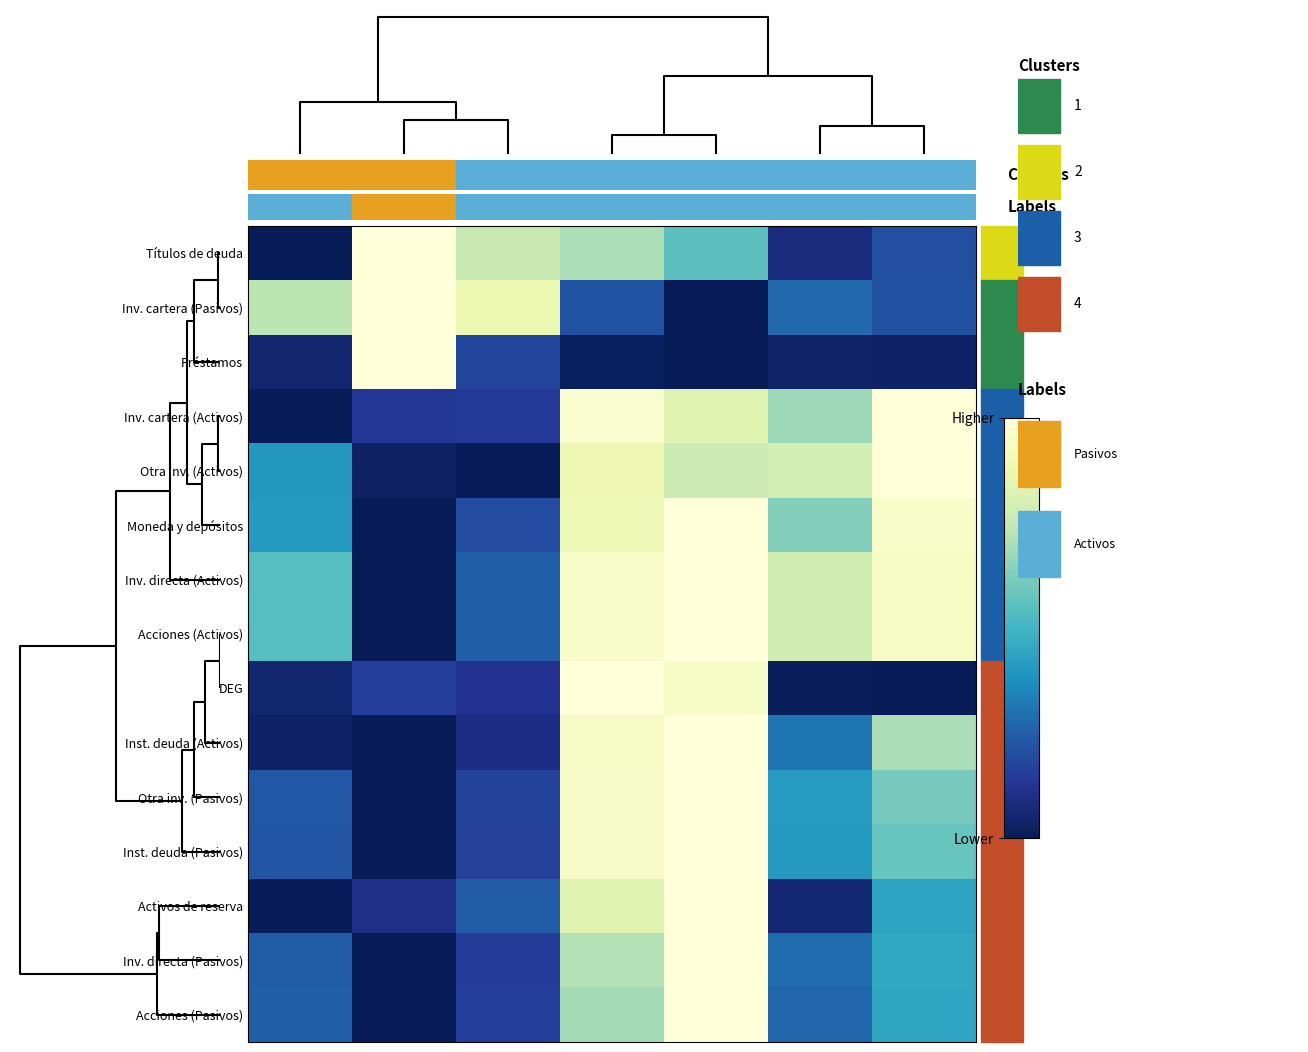

At how many categories does at least one series exceed 0?

7